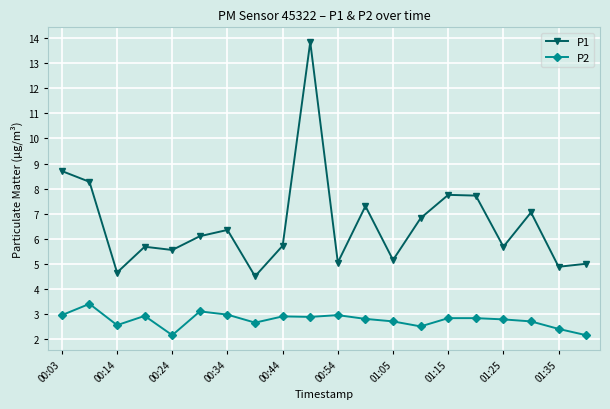

What are all the series names shown in the legend?

P1, P2